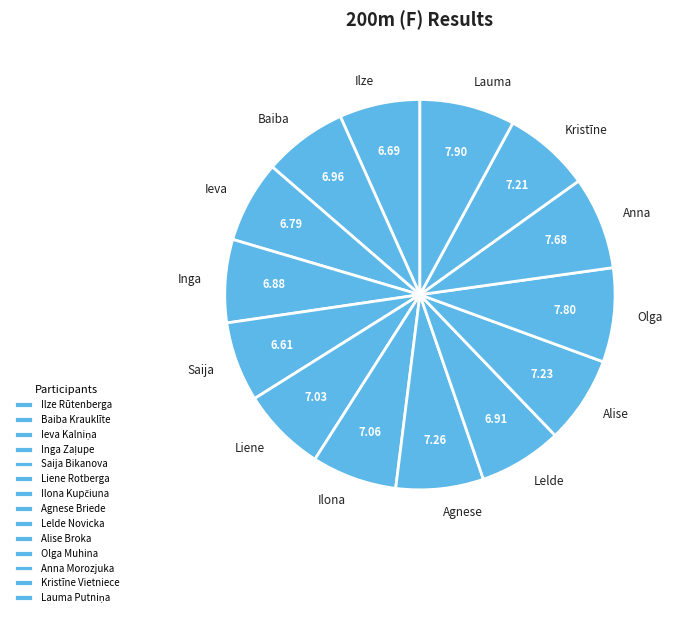

True or false: Agnese Briede accounts for 1% of the total.

False